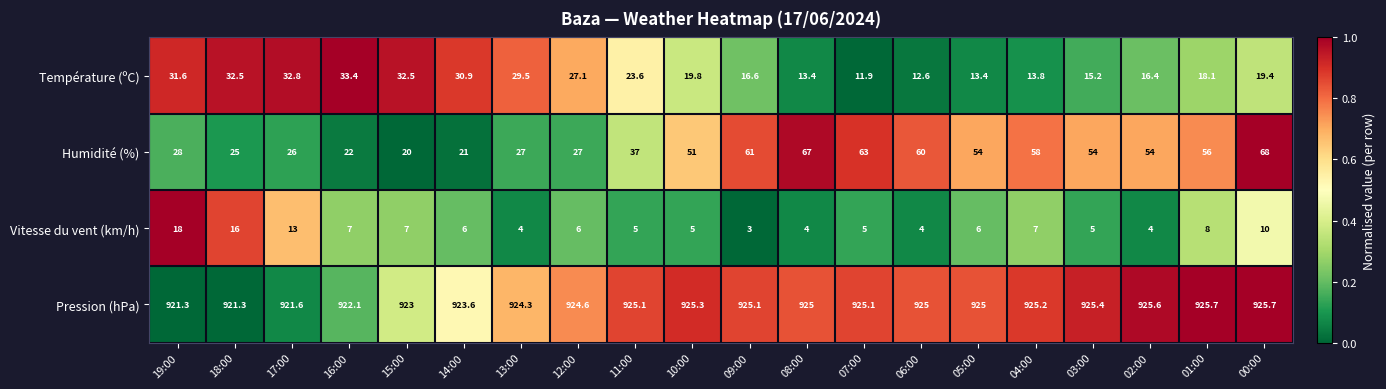

Which series has the largest range (max minus min)?

Humidité (%)